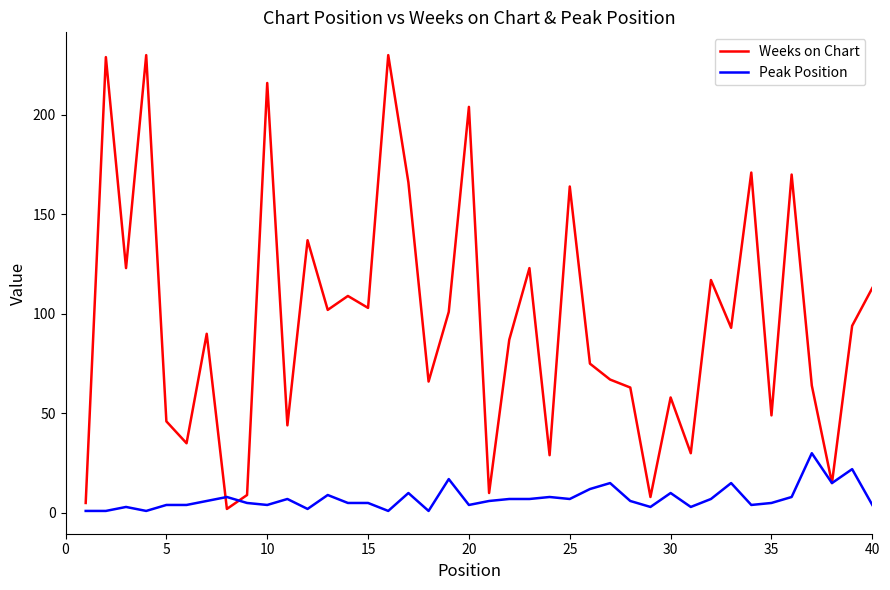

What is the maximum value for Weeks on Chart?

230